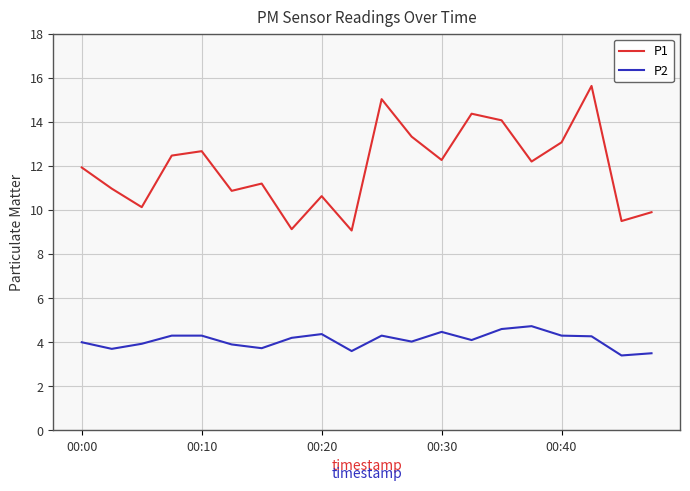

List the series in order of their overall mean, lowest first.

P2, P1